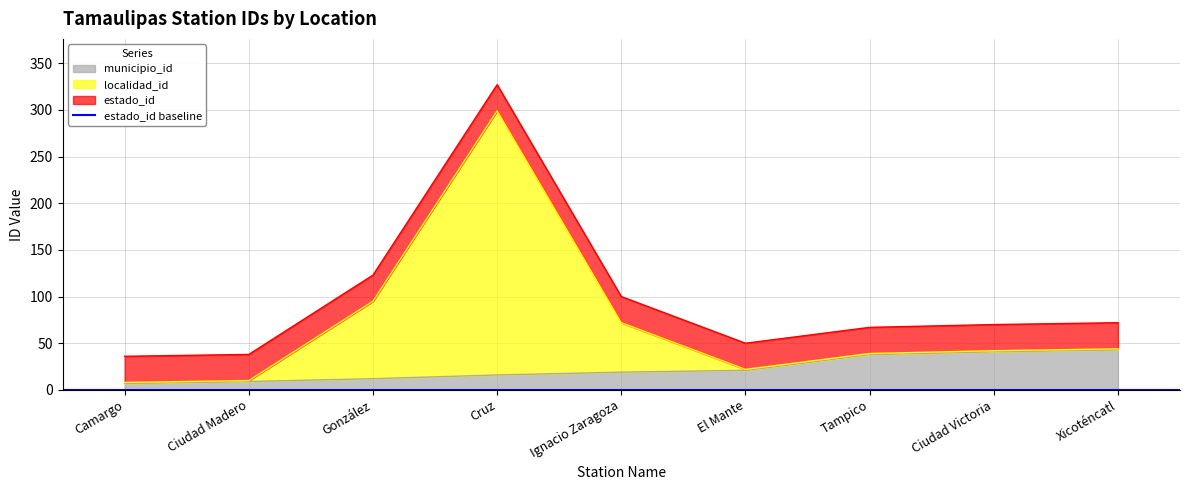

Where is the first local minimum for localidad_id?

El Mante